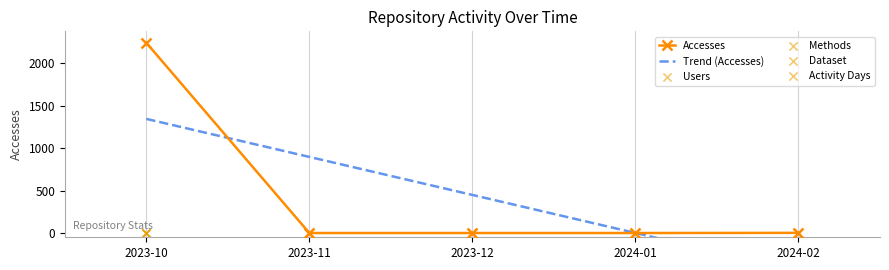

Which series reaches the minimum Y coordinate?

Accesses